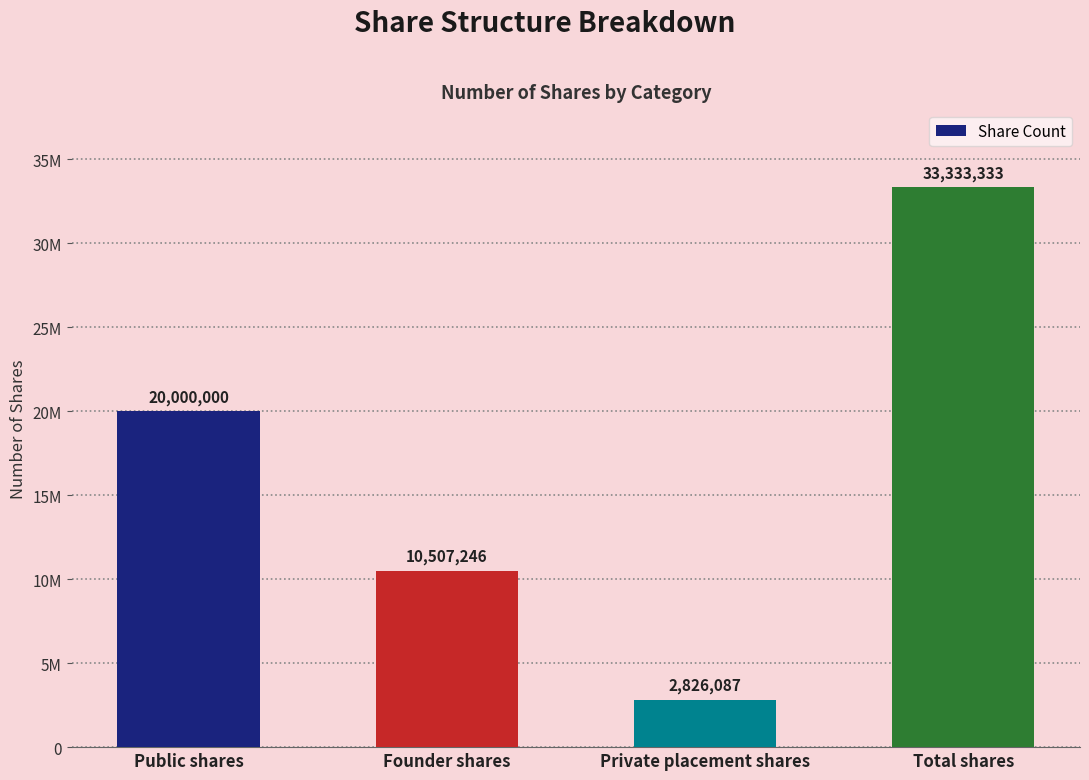

List the labels in order of value, smallest first.

Private placement shares, Founder shares, Public shares, Total shares